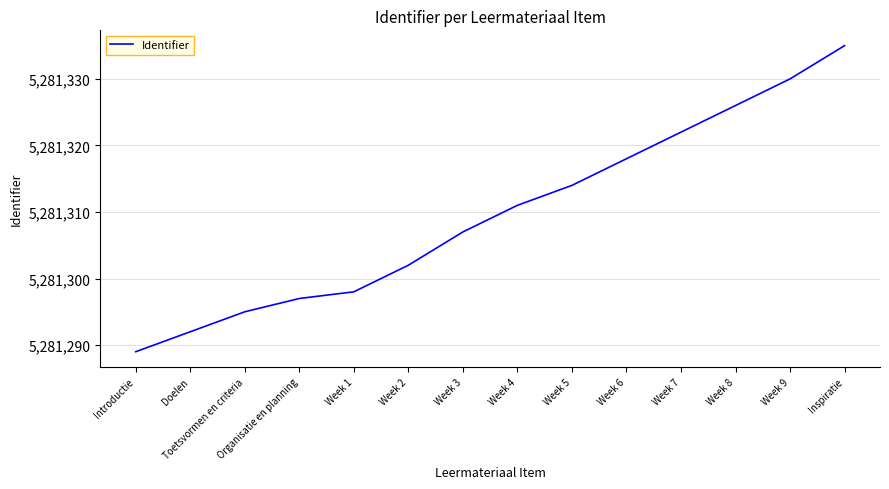

At which category does the chart reach its minimum across all series?

Introductie